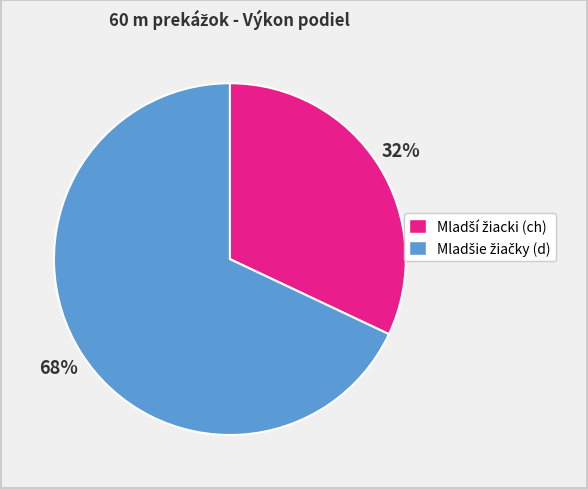

Is there any slice that represents more than half of the pie?

Yes